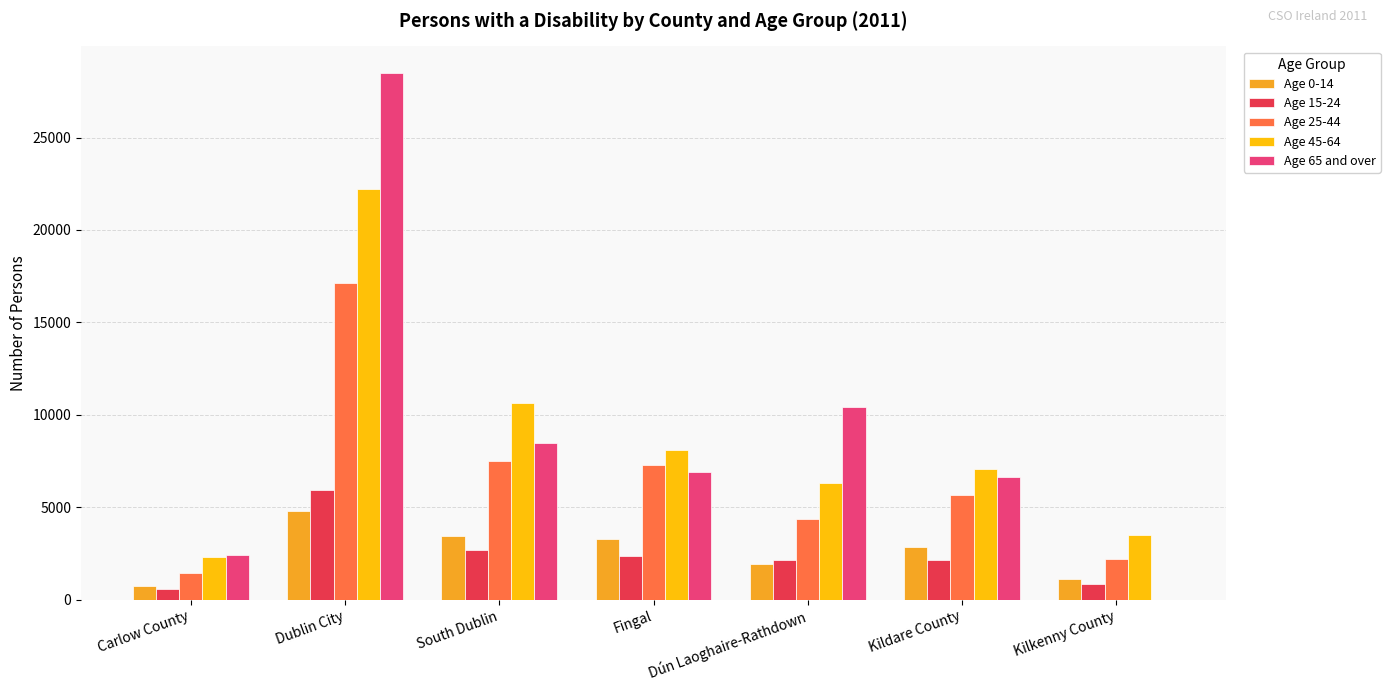

What is the average value of the Age 25-44 series?

6522